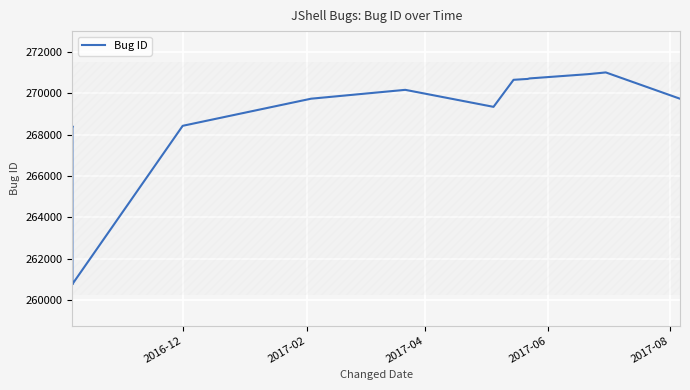

True or false: the data shows 443729 at 7.

False